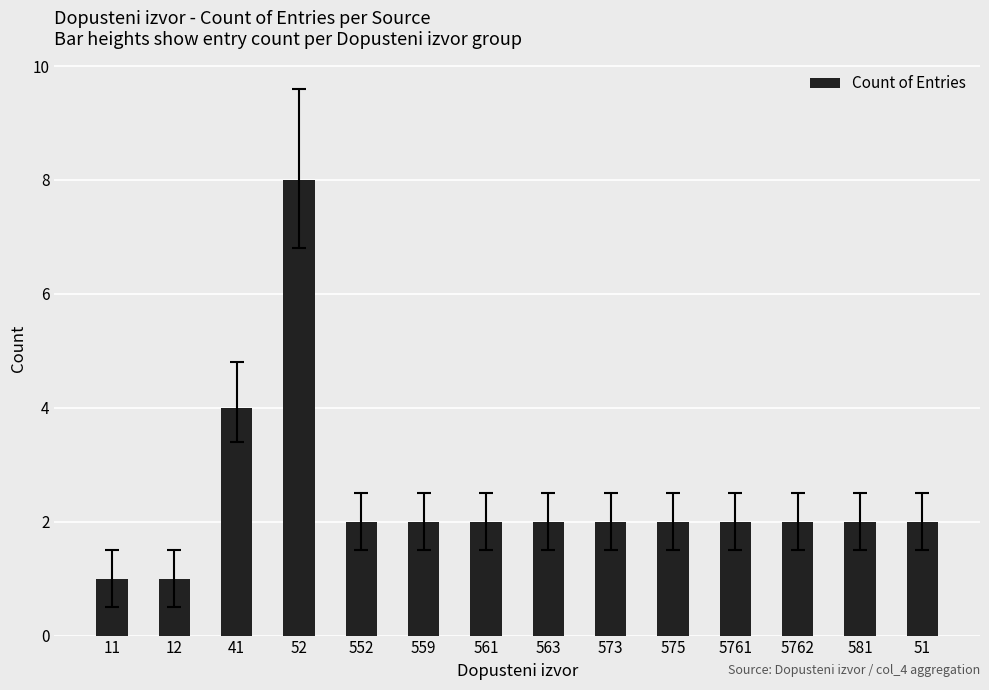

Reading left to right, extract all data points from this chart.

1	1	4	8	2	2	2	2	2	2	2	2	2	2